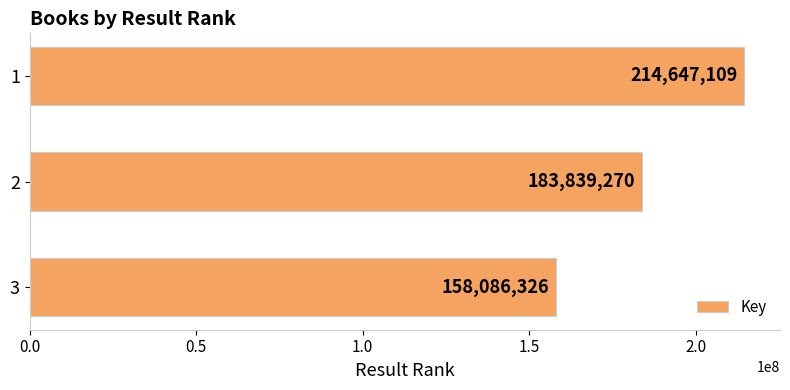

What is the difference between the maximum and minimum values?

56560783